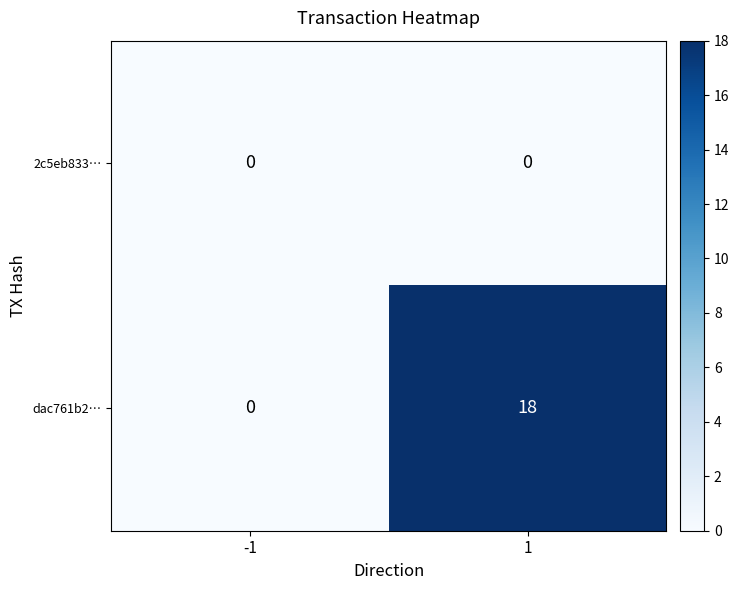

What is the difference between the dac761b2… values at 1 and -1?

18